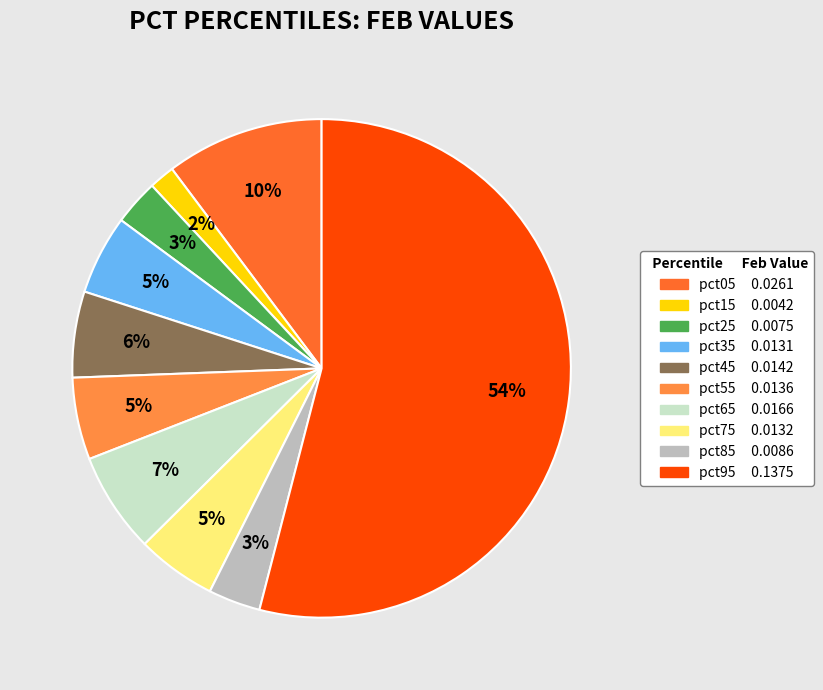

What is the largest slice in the pie chart?

pct95